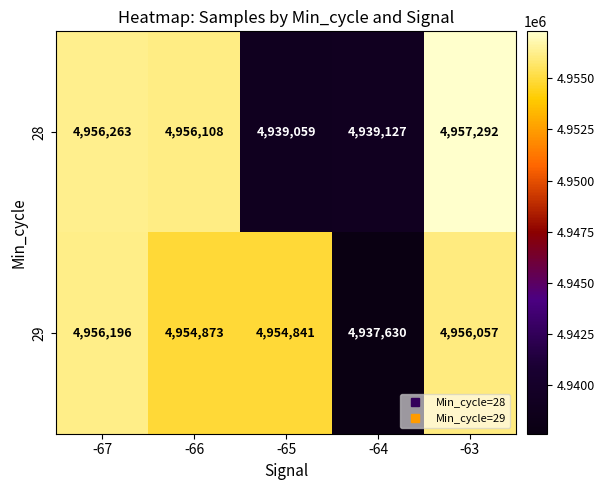

What is the difference between the highest and lowest values at -63?

1235